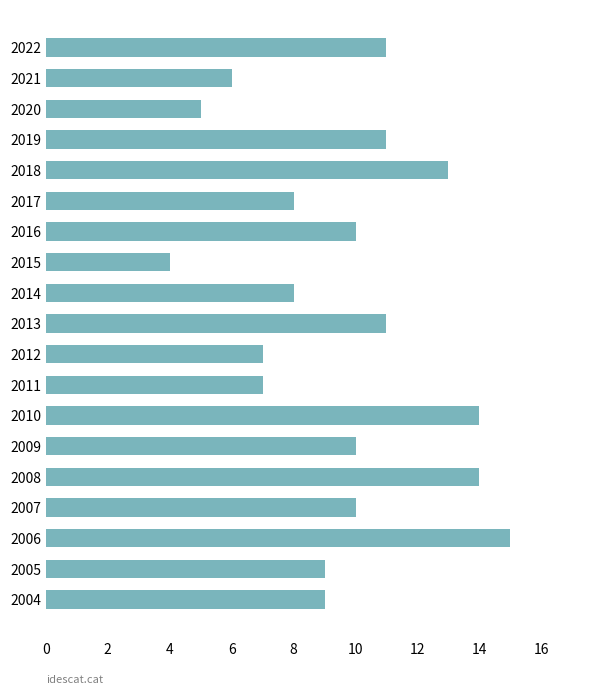

Is it true that the value at 2006 is 9?

False